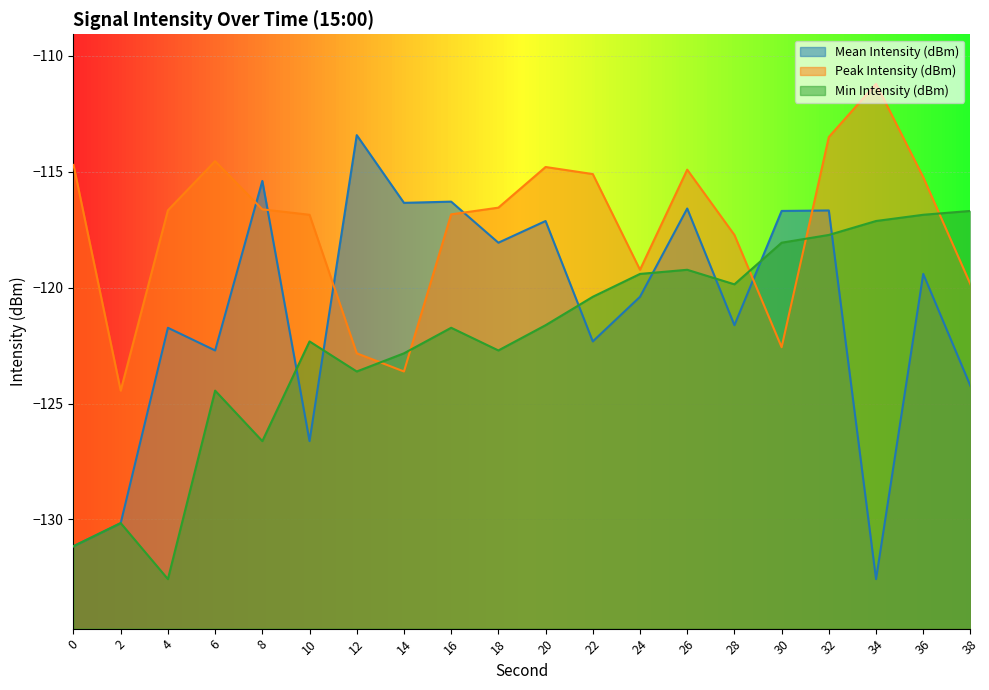

What are all the series names shown in the legend?

Mean Intensity (dBm), Peak Intensity (dBm), Min Intensity (dBm)